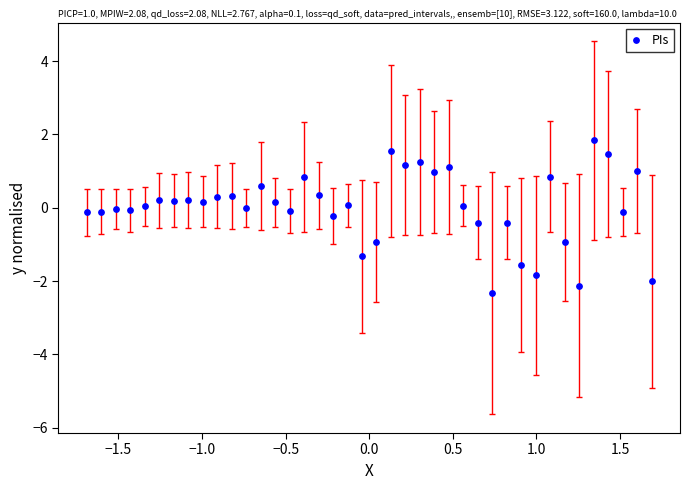

What is the range of X values (max minus min)?

3.4